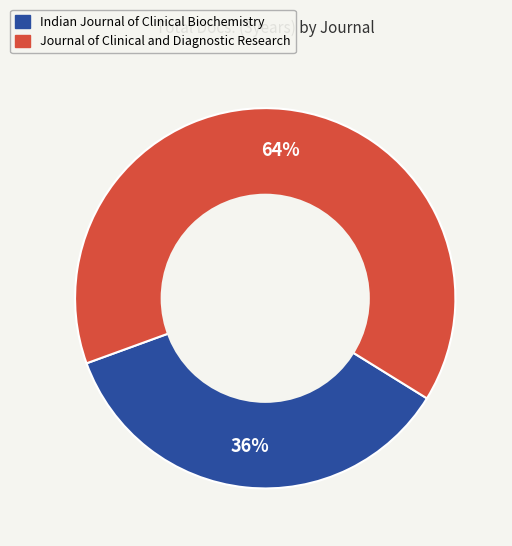

Is there any slice that represents more than half of the pie?

Yes